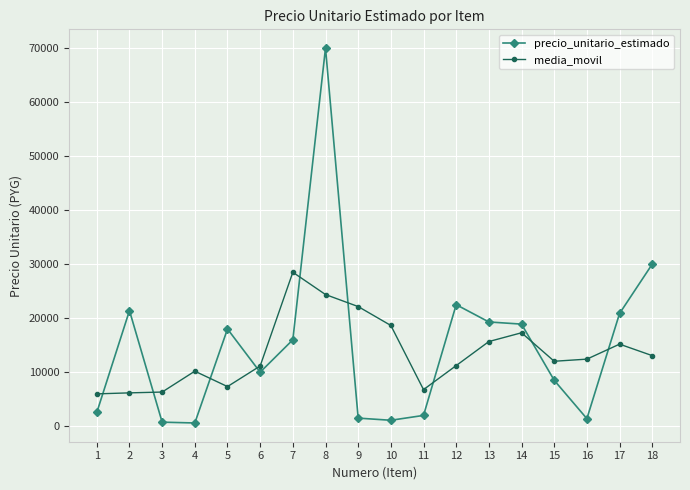

What is the lowest value of the media_movil series?

5987.5